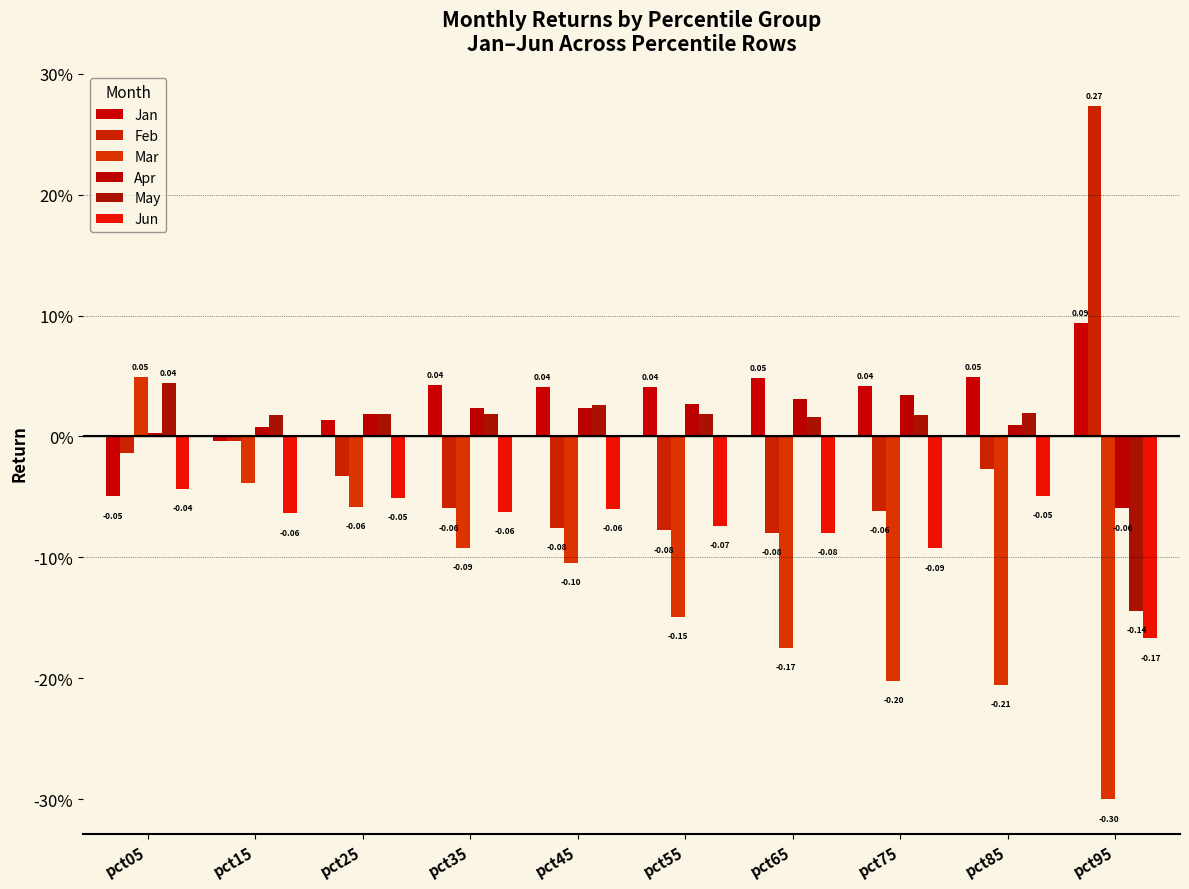

Which label corresponds to the largest value in the chart?

pct95